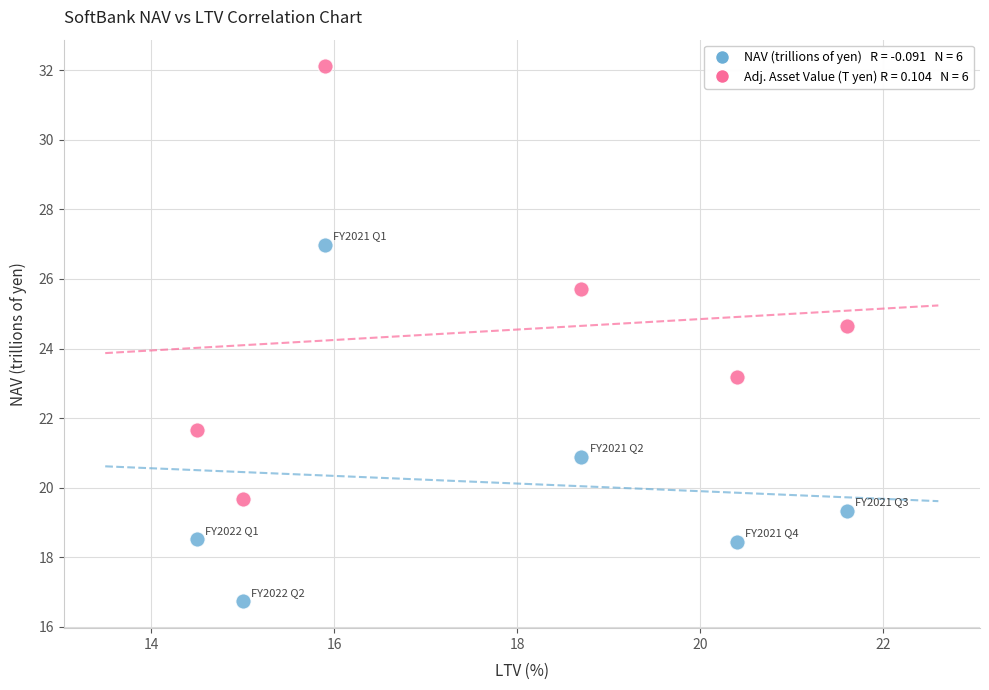

Across all data points, what is the range of Y values (max minus min)?

15.4